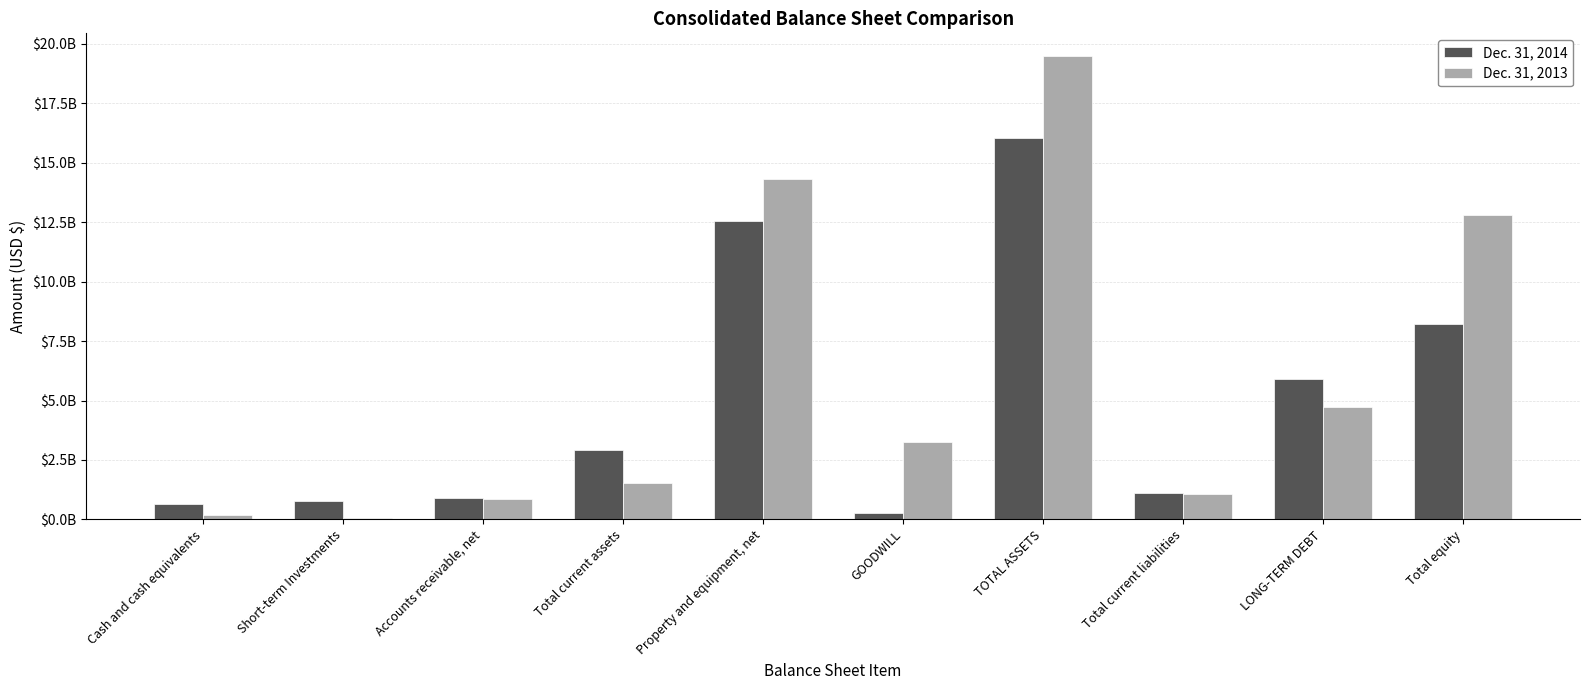

At which category does the chart reach its peak across all series?

TOTAL ASSETS